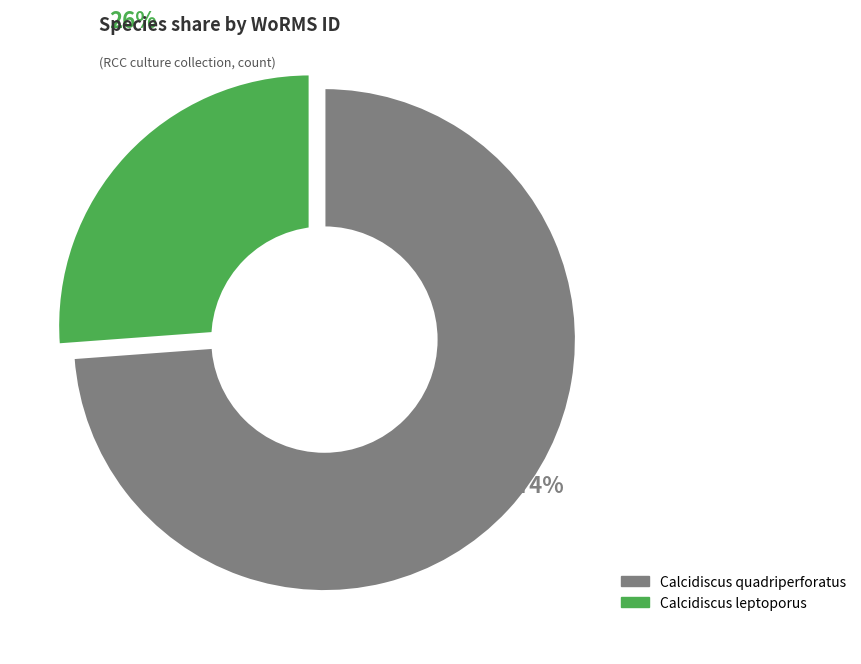

To the nearest percent, what is the difference between the largest and smallest slice percentages?

48%